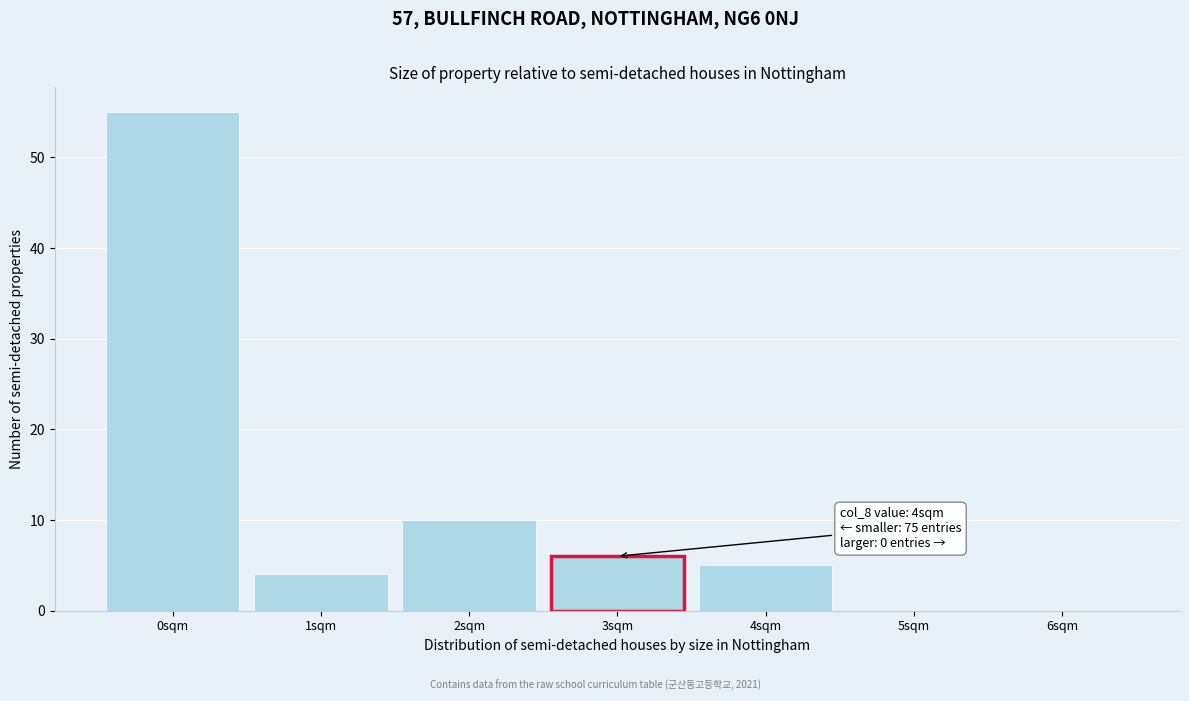

Reading left to right, transcribe all the data shown in this chart.

0sqm=55	1sqm=4	2sqm=10	3sqm=6	4sqm=5	5sqm=0	6sqm=0